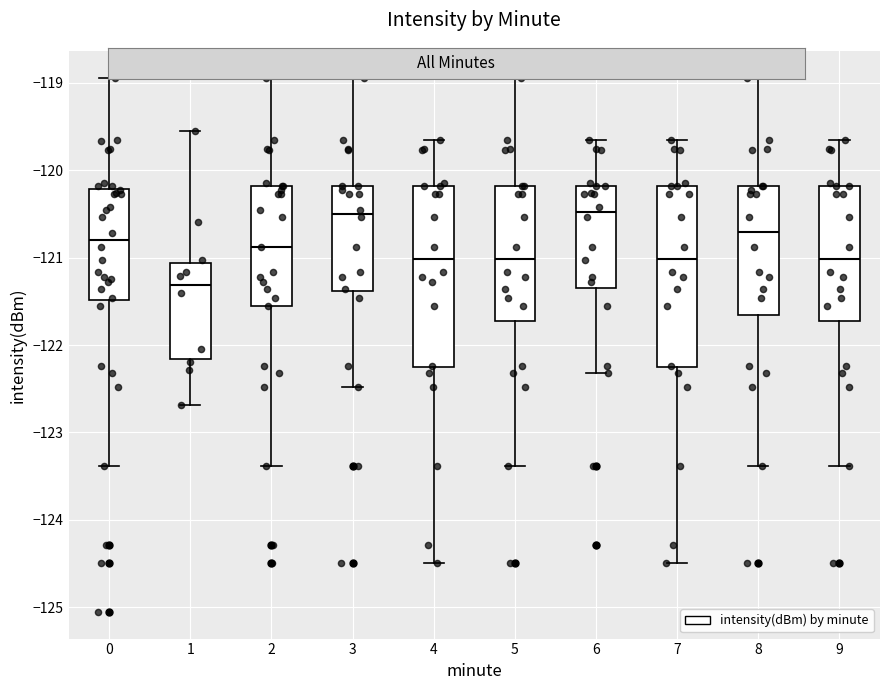

Reading left to right, read every box against the y-axis: the position of its median line, the range the box covers, and the ends of its whiskers. The values are not printed on the chart, so give them approximately, as read against the axis.

0: median -120.8, box -121.5 to -120.2, whiskers -123.4 to -118.9
1: median -121.3, box -122.2 to -121.1, whiskers -122.7 to -119.6
2: median -120.9, box -121.6 to -120.2, whiskers -123.4 to -118.9
3: median -120.5, box -121.4 to -120.2, whiskers -122.5 to -118.9
4: median -121.0, box -122.3 to -120.2, whiskers -124.5 to -119.7
5: median -121.0, box -121.7 to -120.2, whiskers -123.4 to -118.9
6: median -120.5, box -121.3 to -120.2, whiskers -122.3 to -119.7
7: median -121.0, box -122.3 to -120.2, whiskers -124.5 to -119.7
8: median -120.7, box -121.7 to -120.2, whiskers -123.4 to -118.9
9: median -121.0, box -121.7 to -120.2, whiskers -123.4 to -119.7